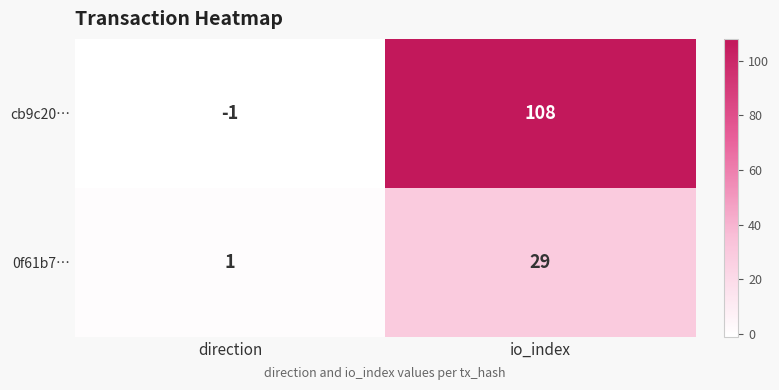

At which category is the sum across all series the highest?

io_index